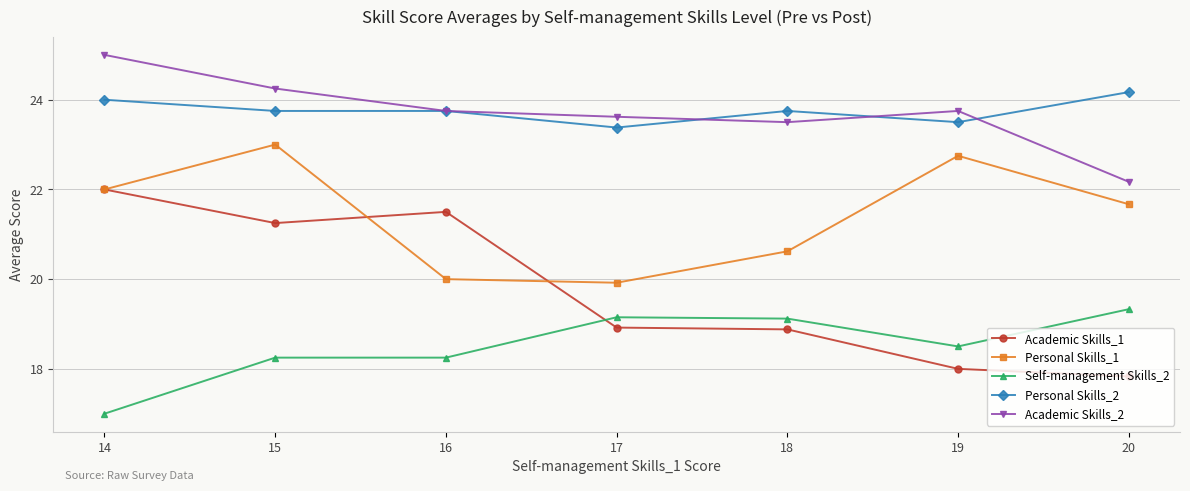

What is the sum of the Academic Skills_1 values at 14 and 19?

40.0